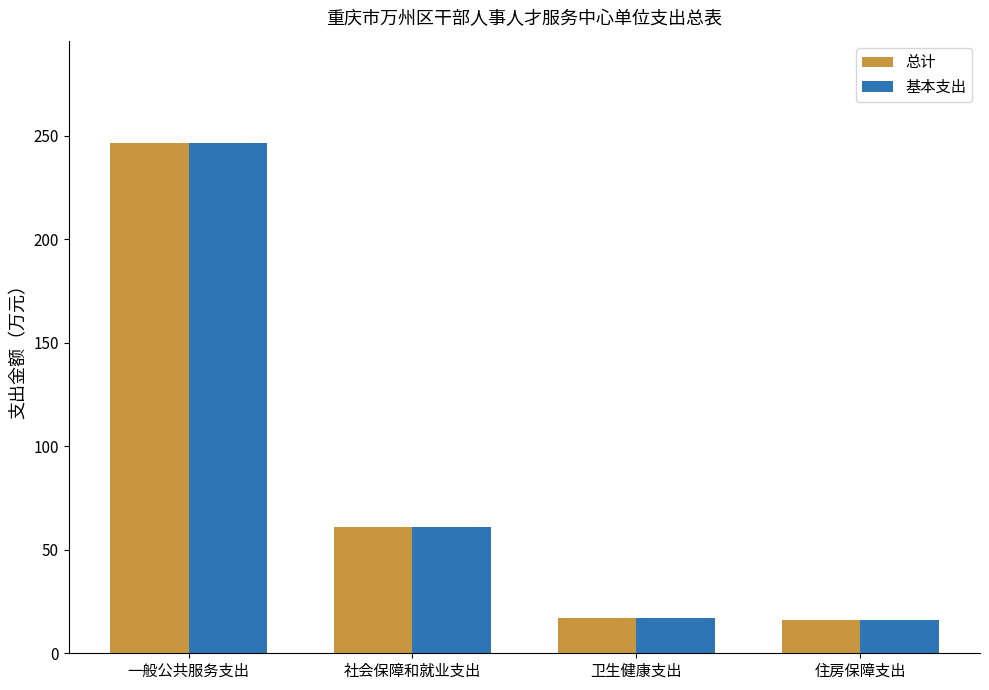

What is the value of the 总计 bar at the 2nd from the left?

61.0